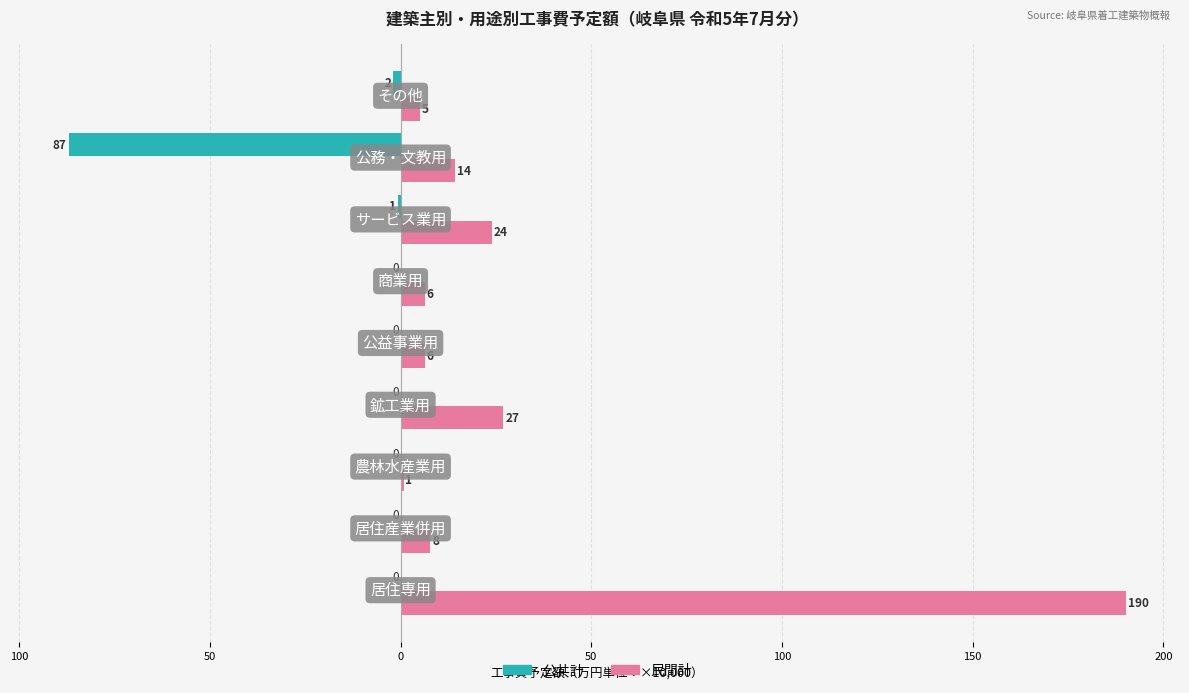

What are all the series names shown in the legend?

公共計, 民間計